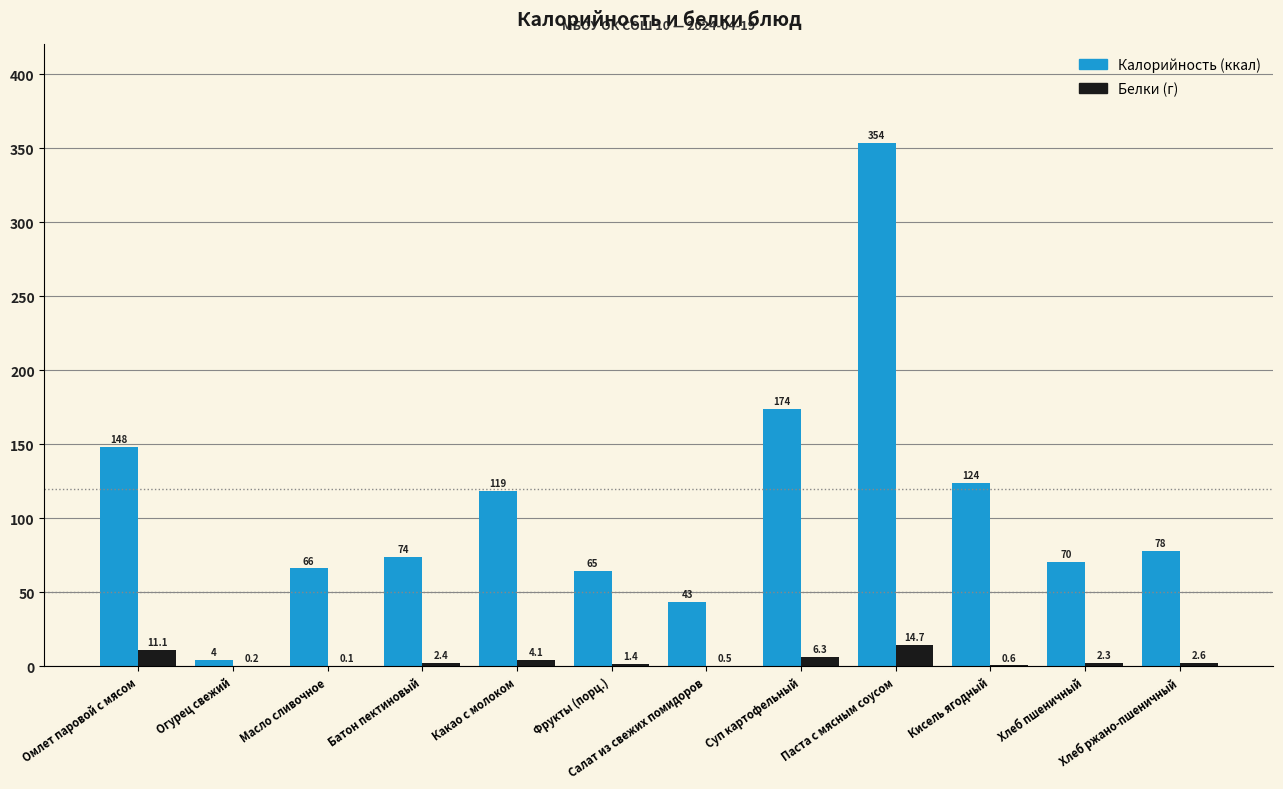

Which label corresponds to the largest value in the chart?

Паста с мясным соусом